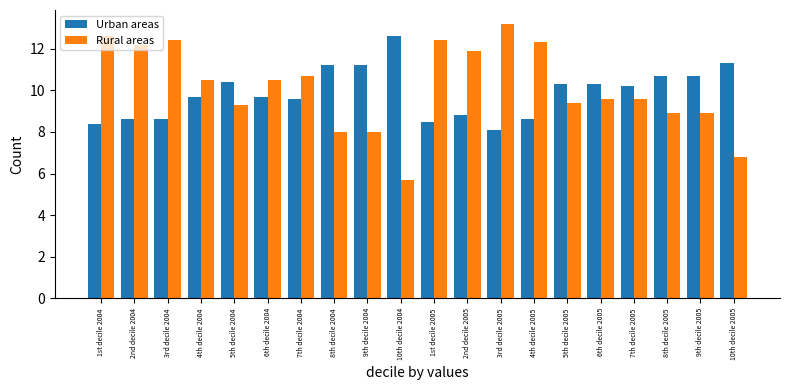

Reading left to right, list all the values displayed in this chart.

Urban areas: 8.4	8.6	8.6	9.7	10.4	9.7	9.6	11.2	11.2	12.6	8.5	8.8	8.1	8.6	10.3	10.3	10.2	10.7	10.7	11.3
Rural areas: 12.6	12.2	12.4	10.5	9.3	10.5	10.7	8.0	8.0	5.7	12.4	11.9	13.2	12.3	9.4	9.6	9.6	8.9	8.9	6.8